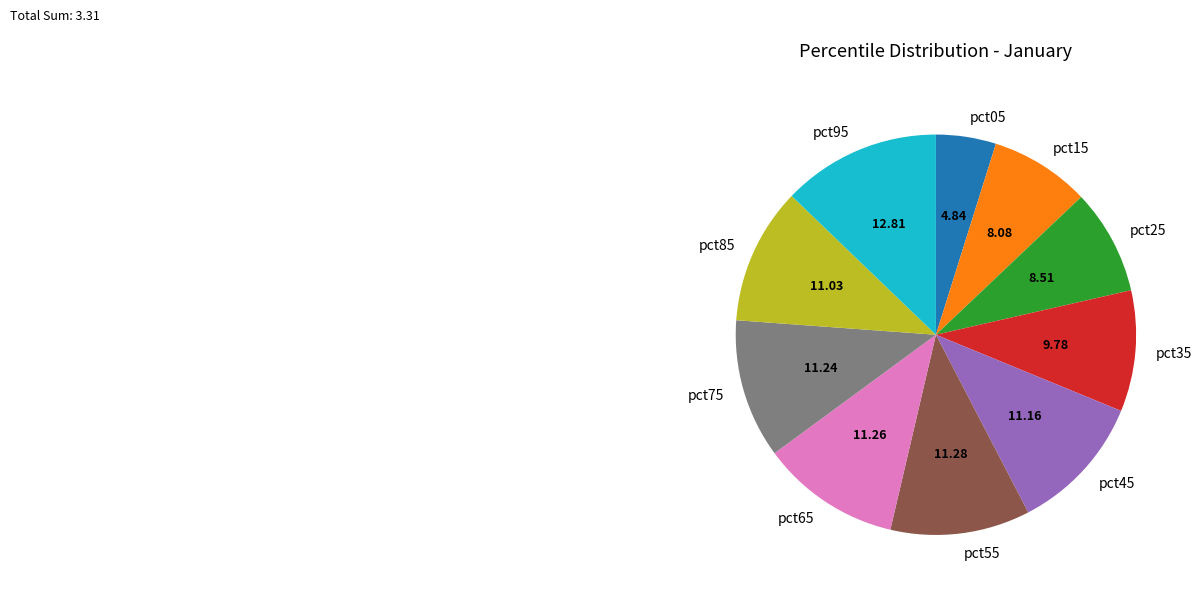

Which has a higher value, pct95 or pct65?

pct95